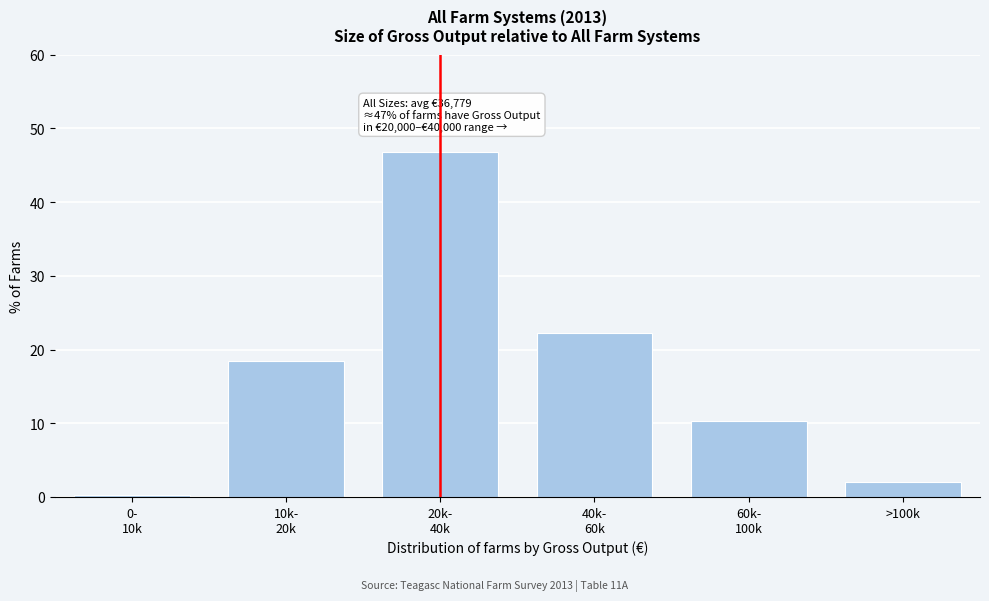

Reading right to left, what are all the values shown in this chart?

2.0	10.3	22.2	46.8	18.4	0.2